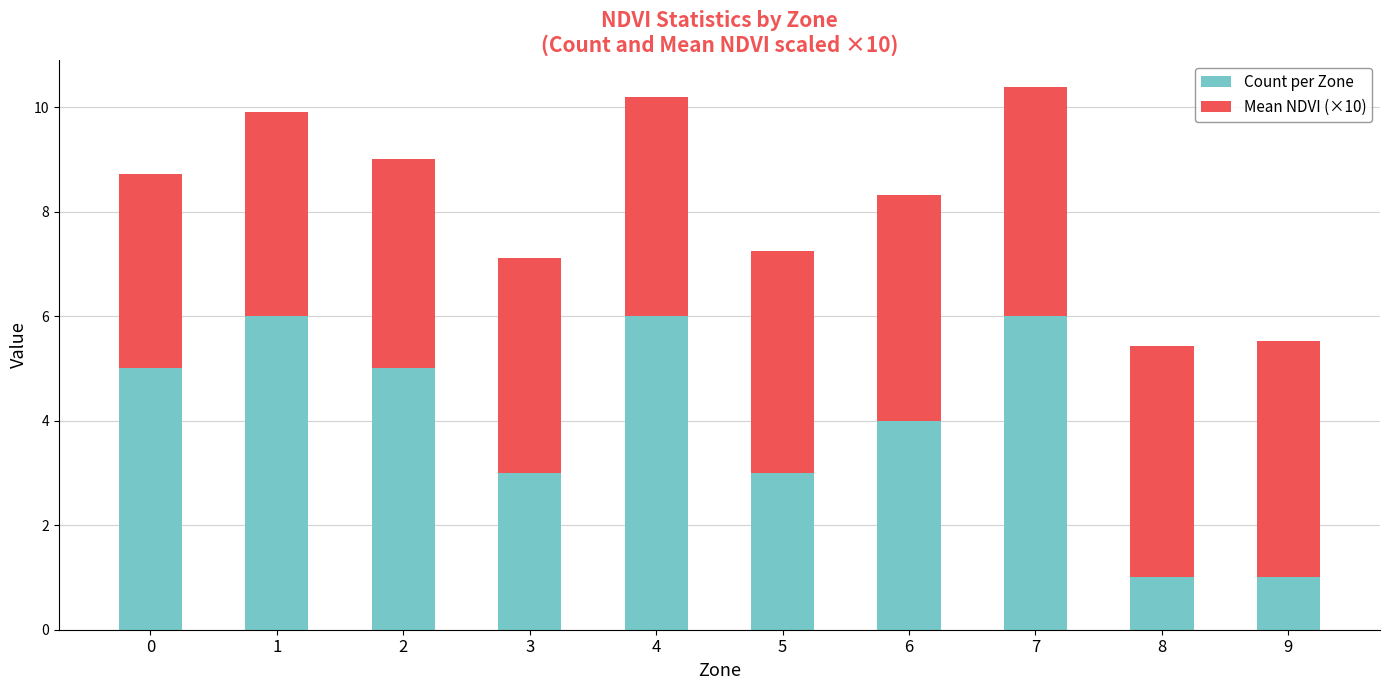

The value of Count per Zone at 6 is 4.0. True or false?

True